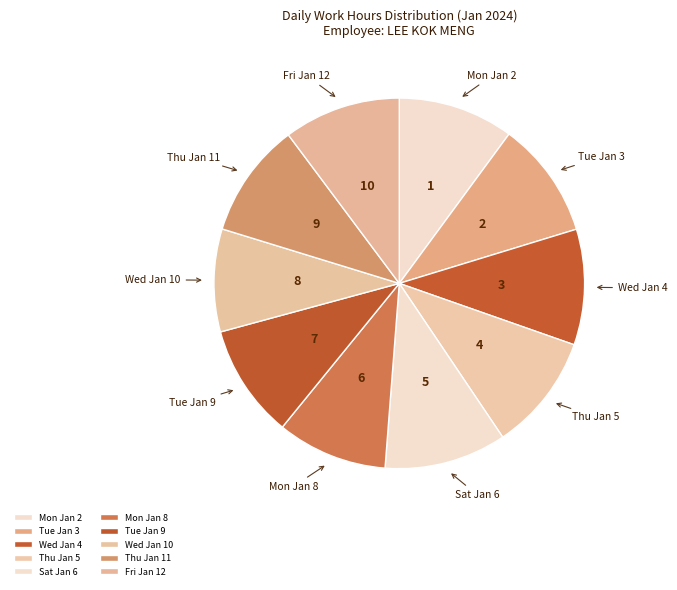

Which slice is the smallest?

Wed Jan 10